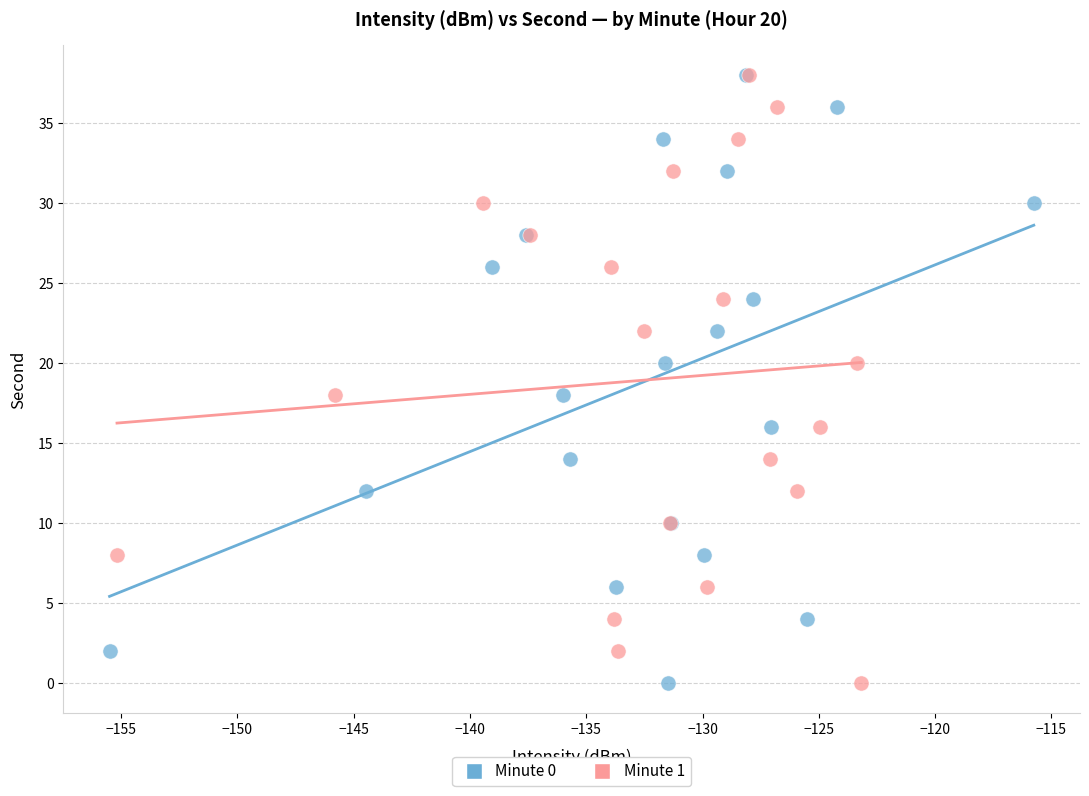

What are all the series names shown in the legend?

Minute 0, Minute 1